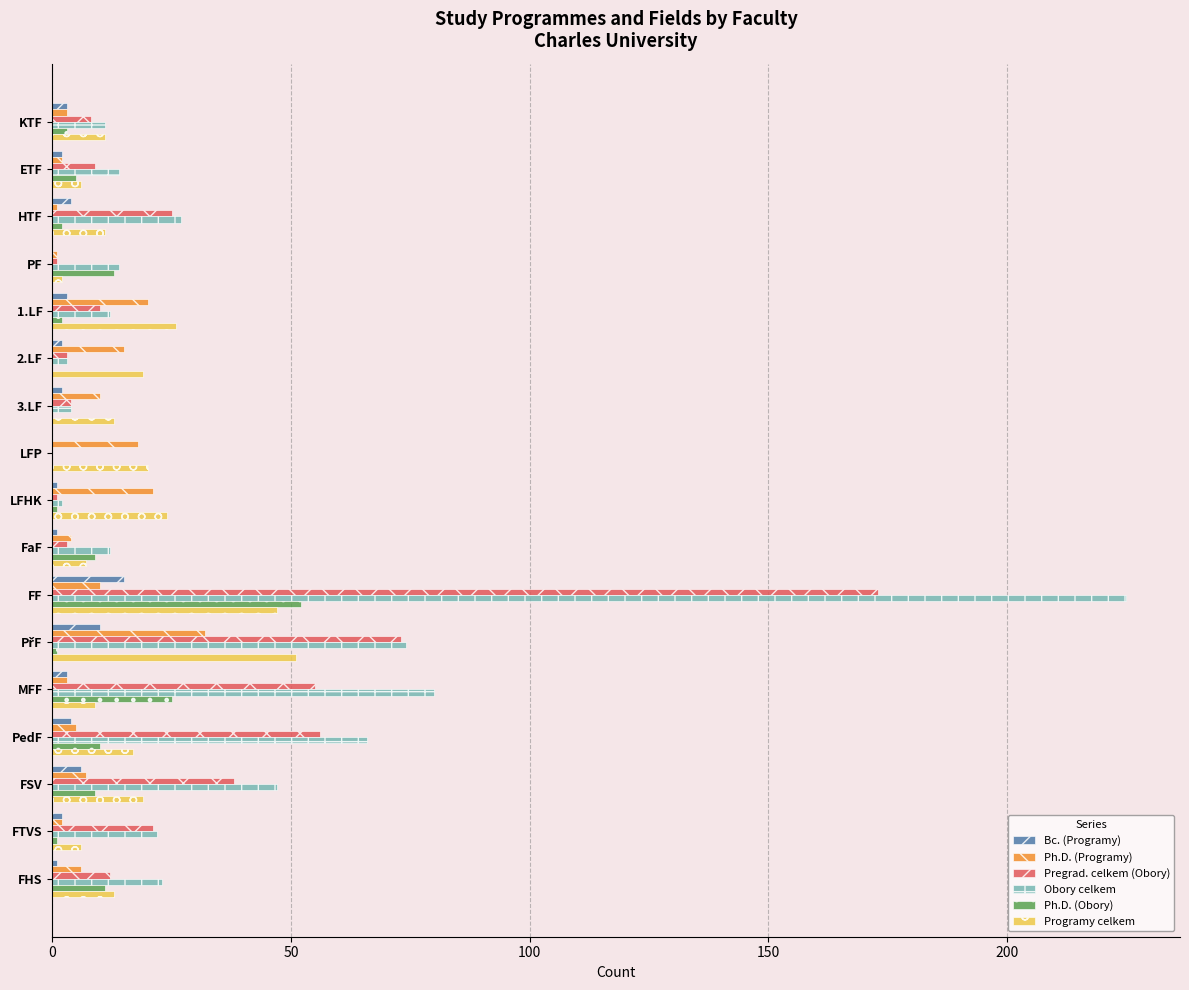

How many distinct data groups are displayed?

6